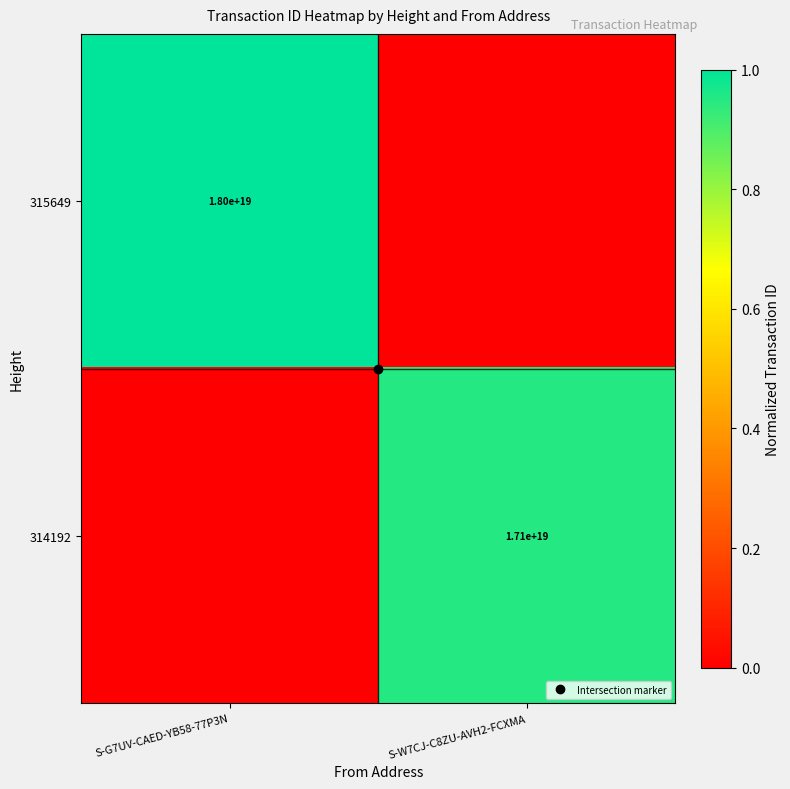

Which category has the lowest value across all series?

S-W7CJ-C8ZU-AVH2-FCXMA